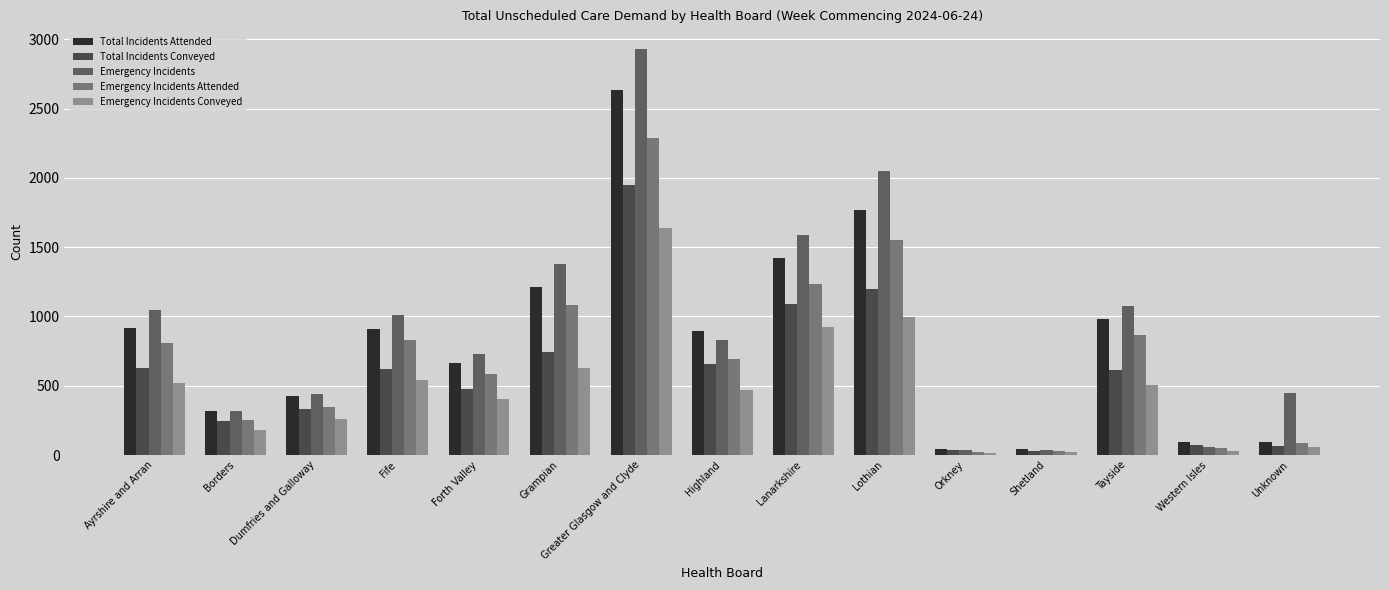

How many data points in Emergency Incidents Conveyed are less than 467?

7